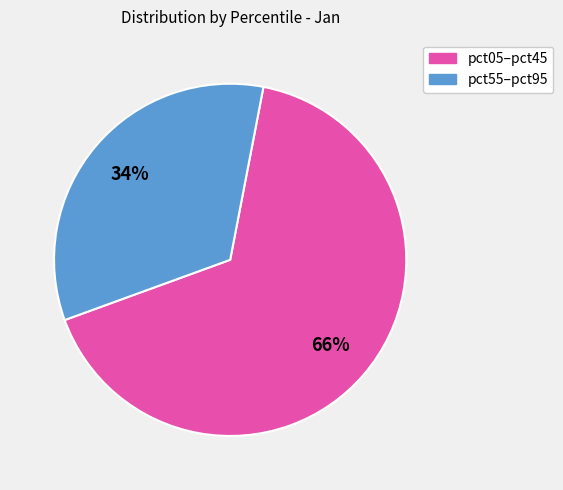

To the nearest percent, what is the average slice percentage?

50%